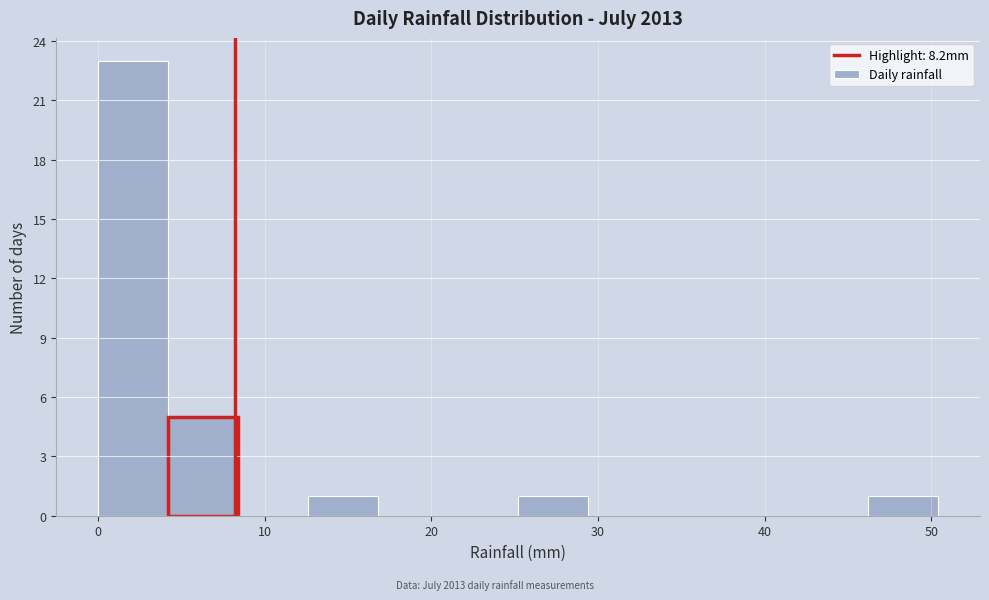

How tall is the bar that spans 25.2 to 29.4 on the x-axis? Neither the bar edges nor the heights are printed on the chart, so give them approximately, as read against the axes.

1